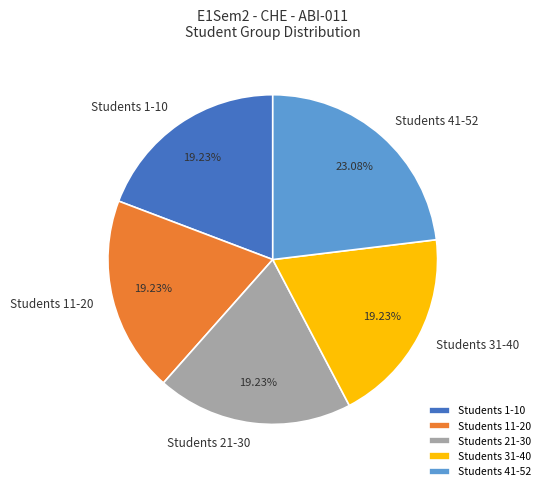

Is there a majority slice in this chart?

No